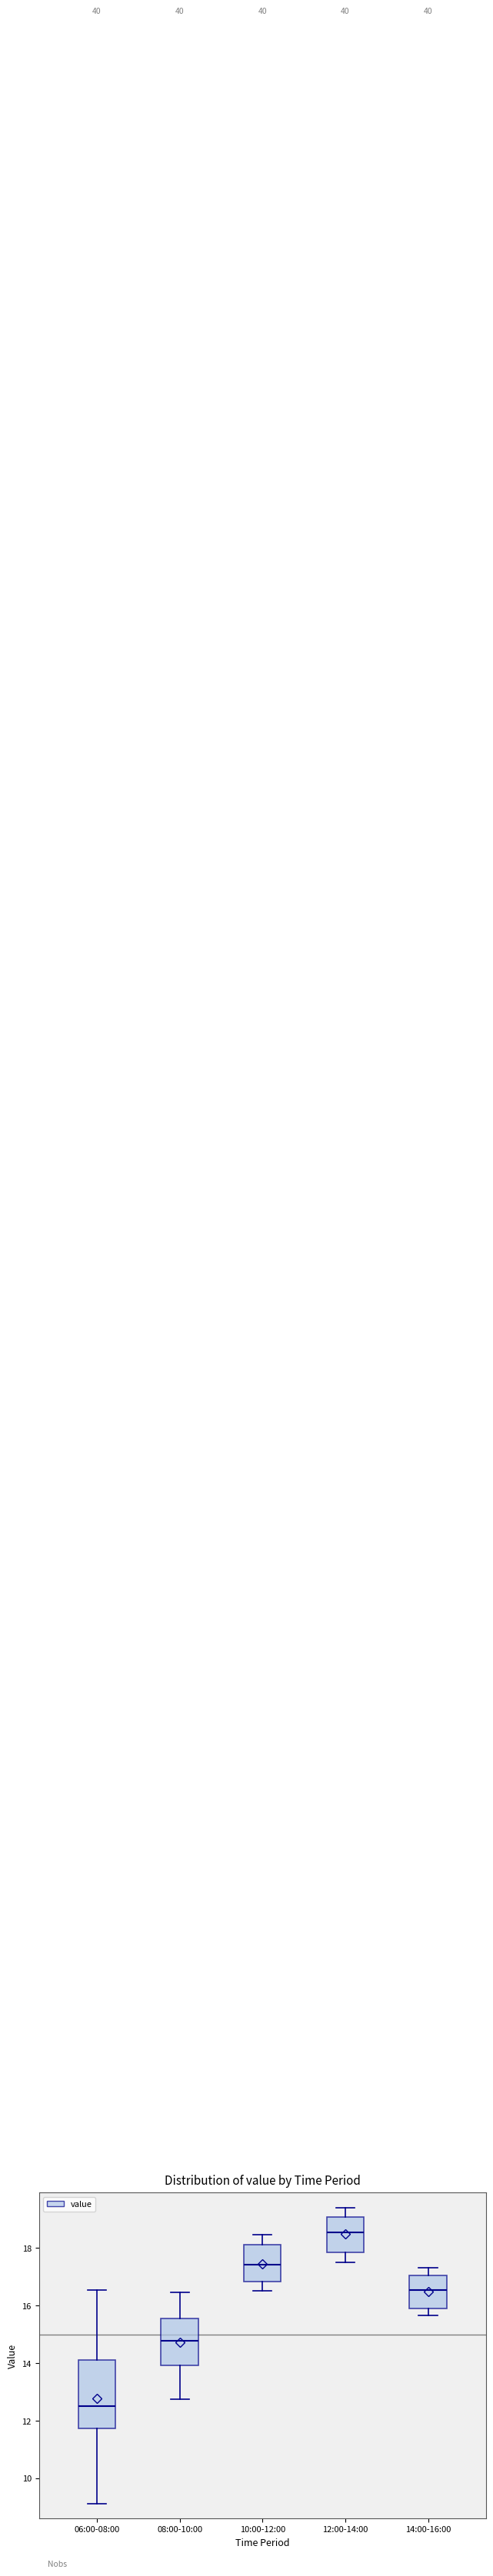

Which box is the tallest, from its lower edge to its upper edge?

06:00-08:00